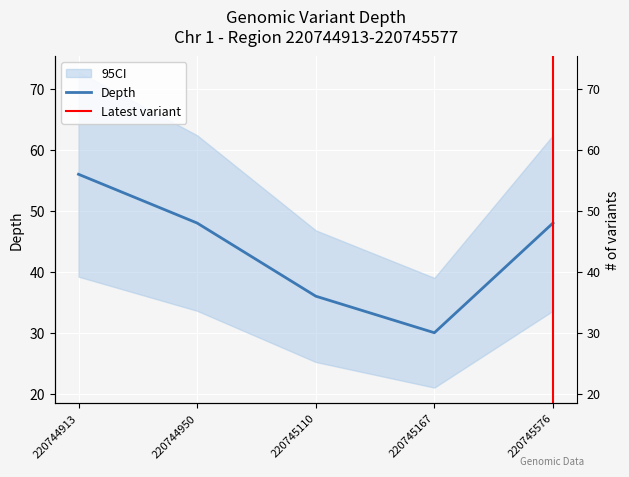

What is the value of the 4th point from the left?

30